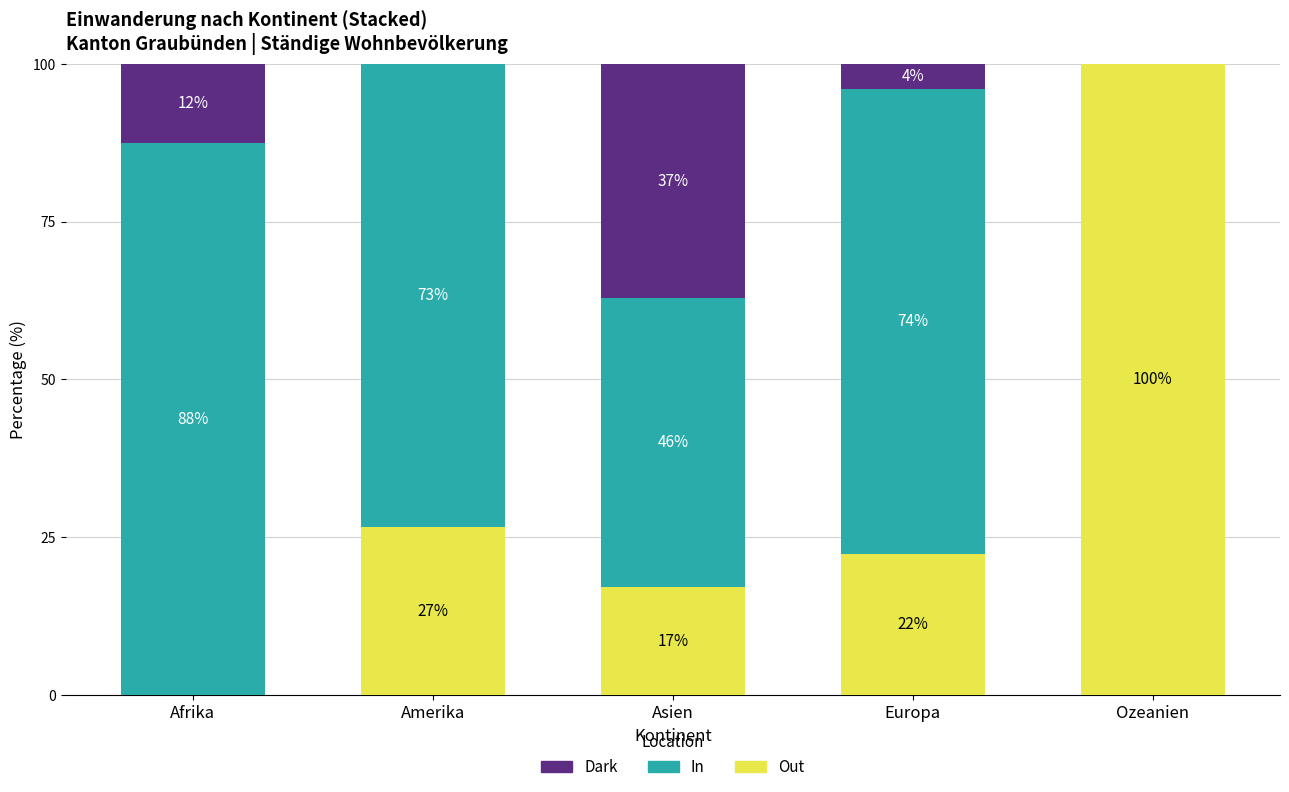

At how many categories does at least one series exceed 79?

2